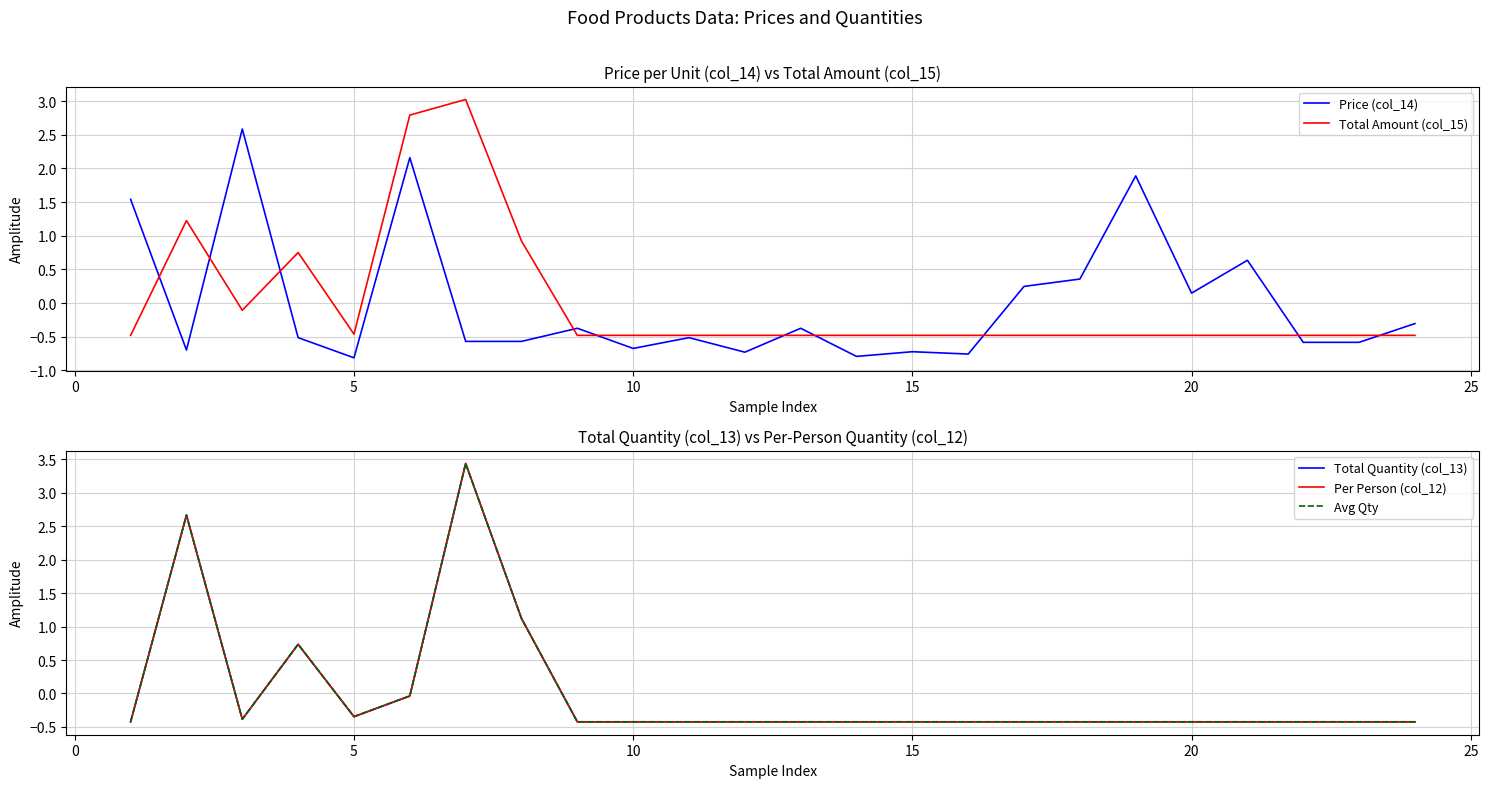

What is the highest value of the Avg Qty series?

3.4